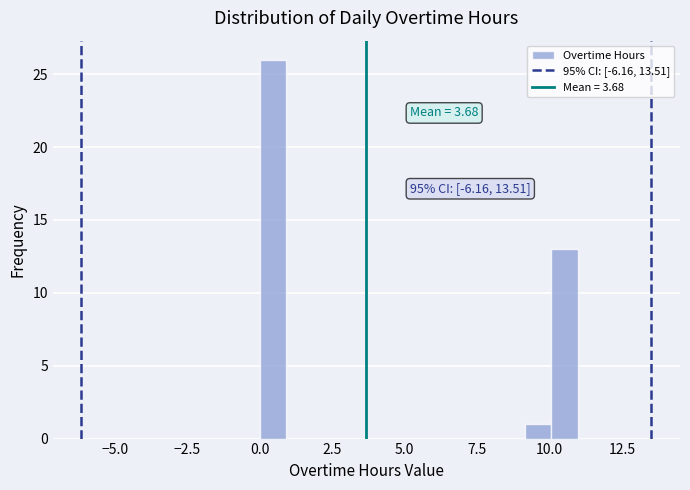

Read against the x-axis, roughly where is the centre of the tallest bar?

0.5